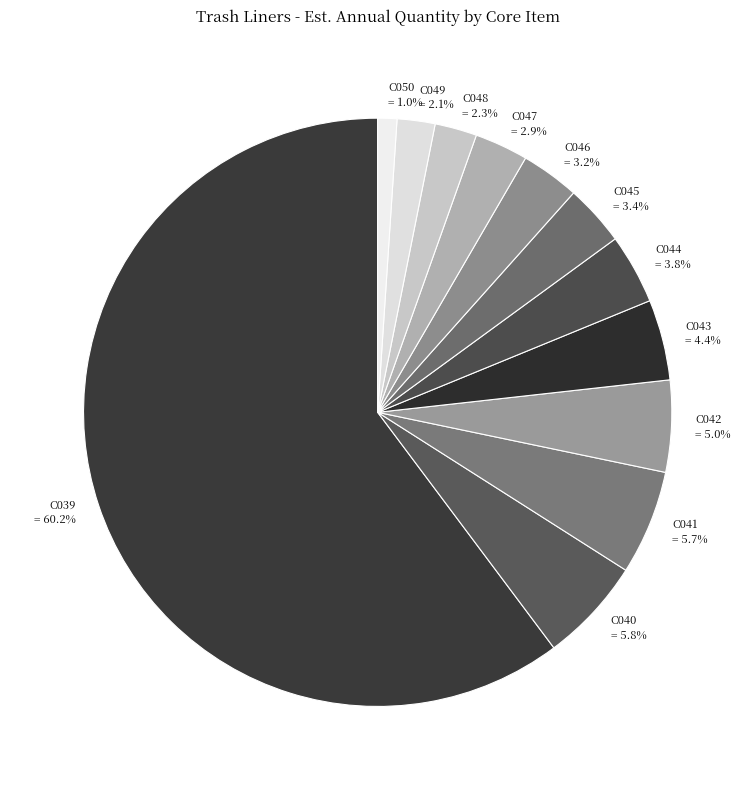

Is the sum of C049 and C043 greater than half?

No